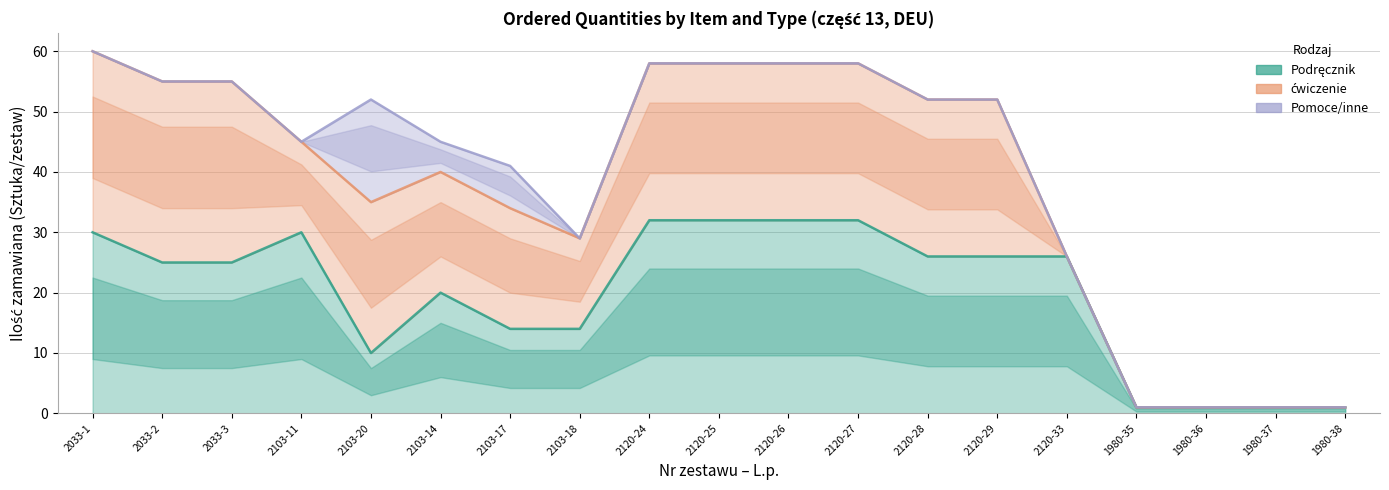

What is the difference between the highest and lowest values at 2120-25?

32